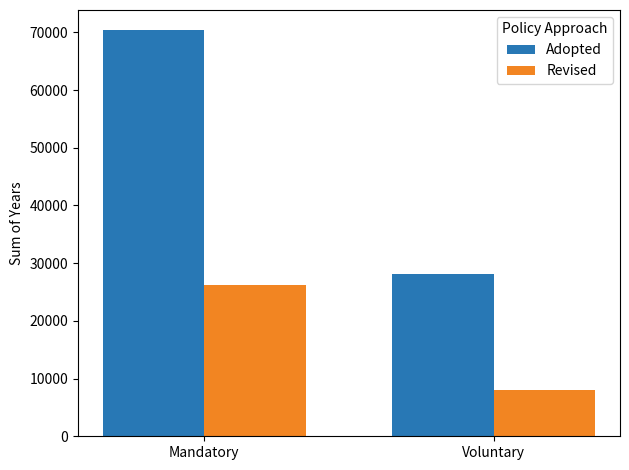

At how many categories does at least one series exceed 13430?

2